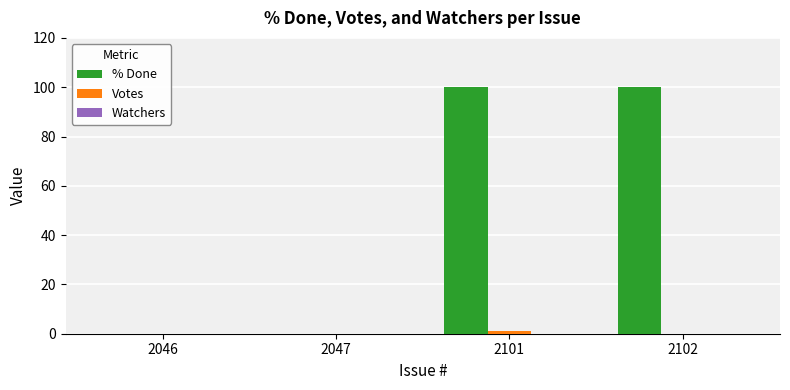

Is it true that % Done equals -34 at 2046?

False